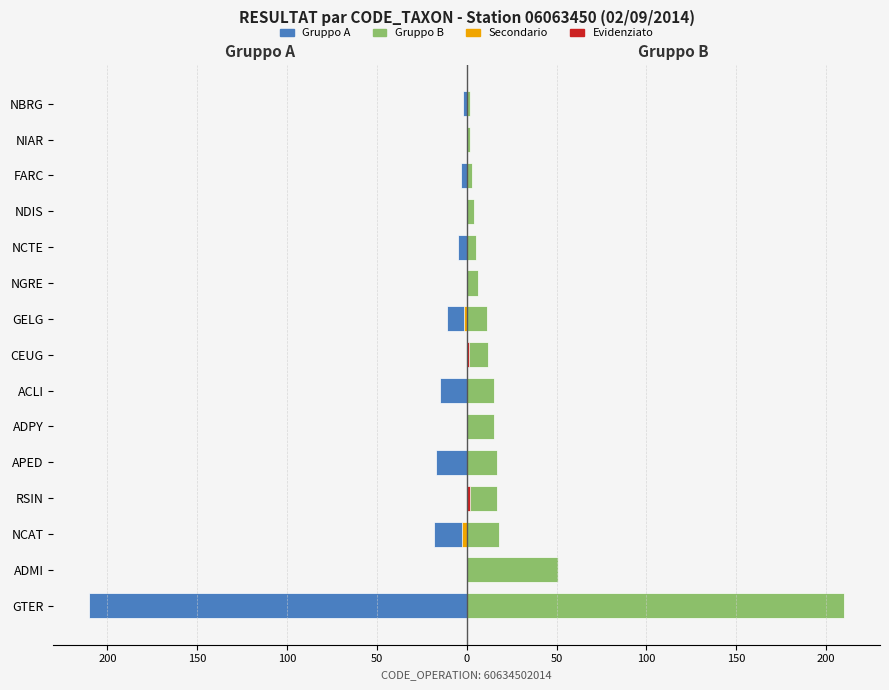

Reading right to left, transcribe all the data shown in this chart.

Gruppo A: -2	0	-3	0	-5	0	-11	0	-15	0	-17	0	-18	0	-210
Gruppo B: 2	2	3	4	5	6	11	12	15	15	17	17	18	51	210